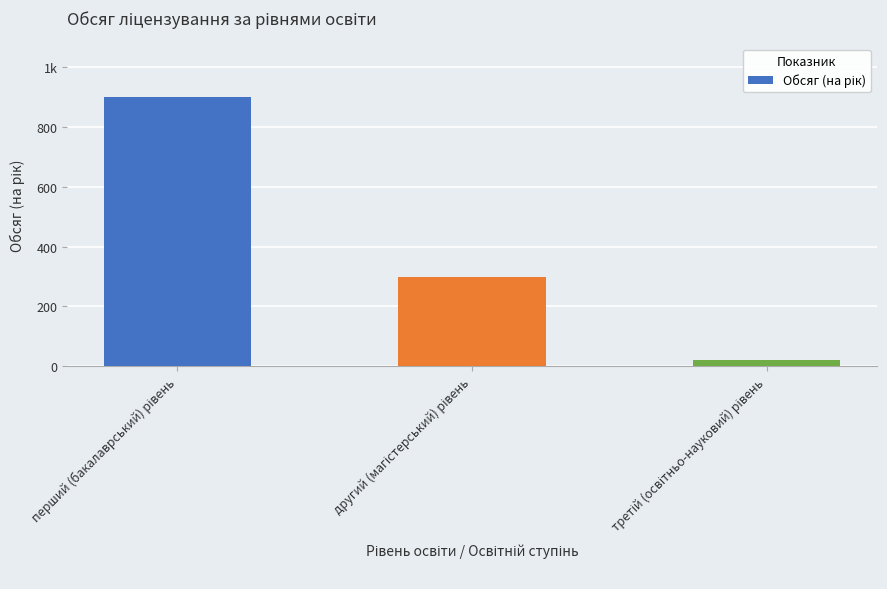

Is it true that the value at другий (магістерський) рівень is 178?

False